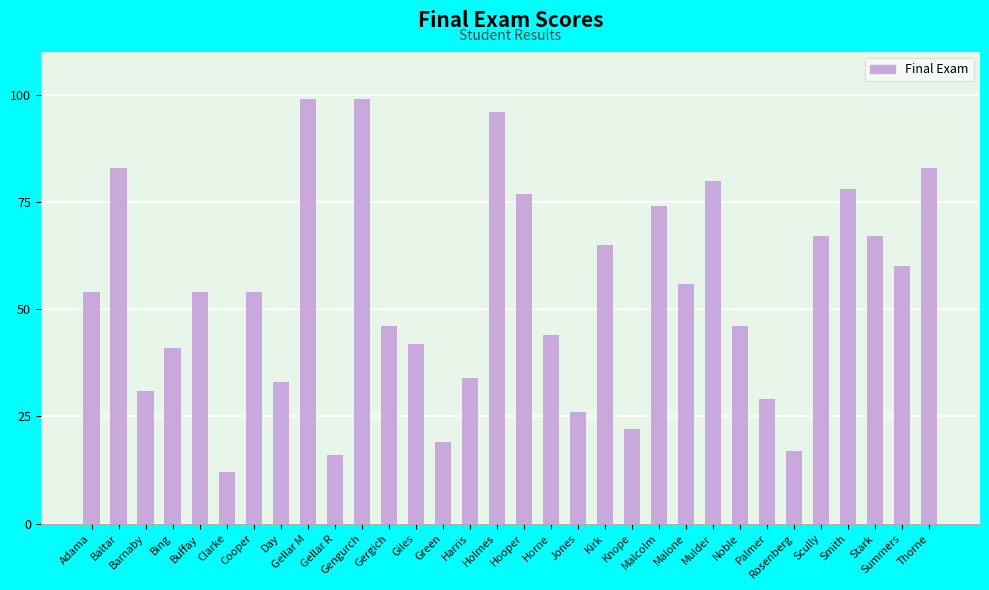

How many data points does each series have?

32